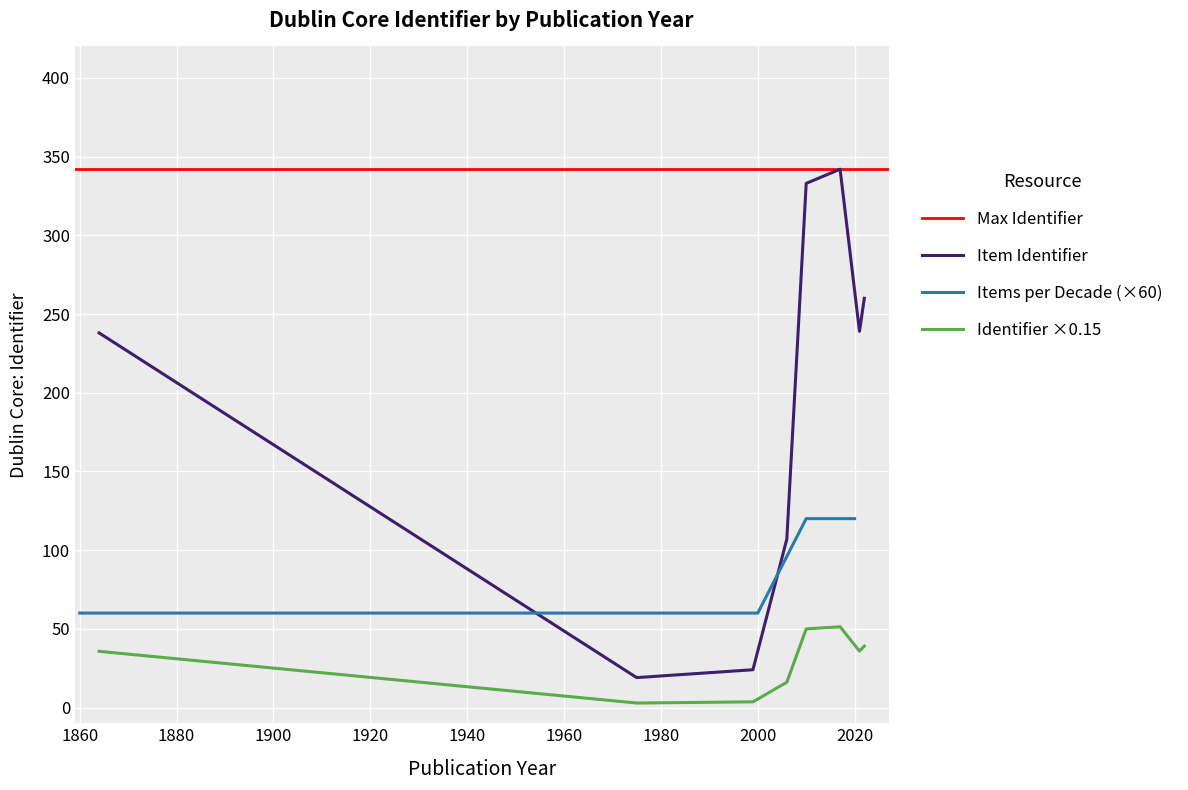

How many interior local peaks (higher than both neighbors) does the data have?

1